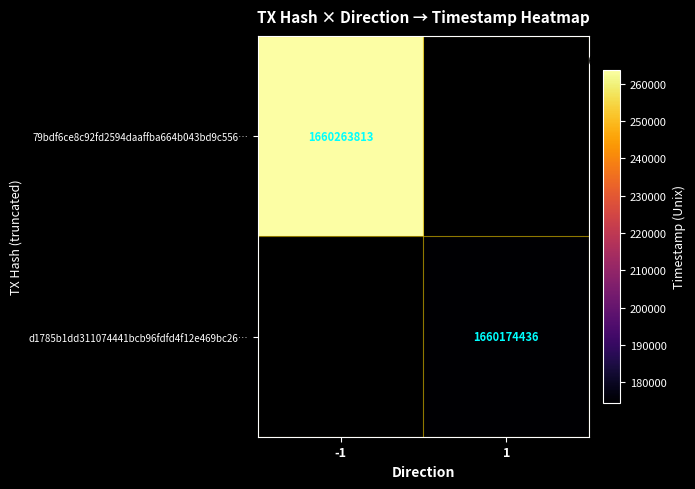

The 79bdf6ce8c92fd2594daaffba664b043bd9c556… series shows 906344634 at -1. True or false?

False